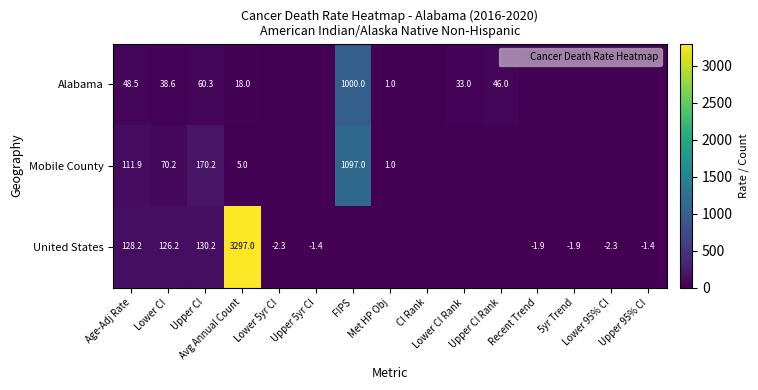

What is the average value of the Mobile County series?

97.0